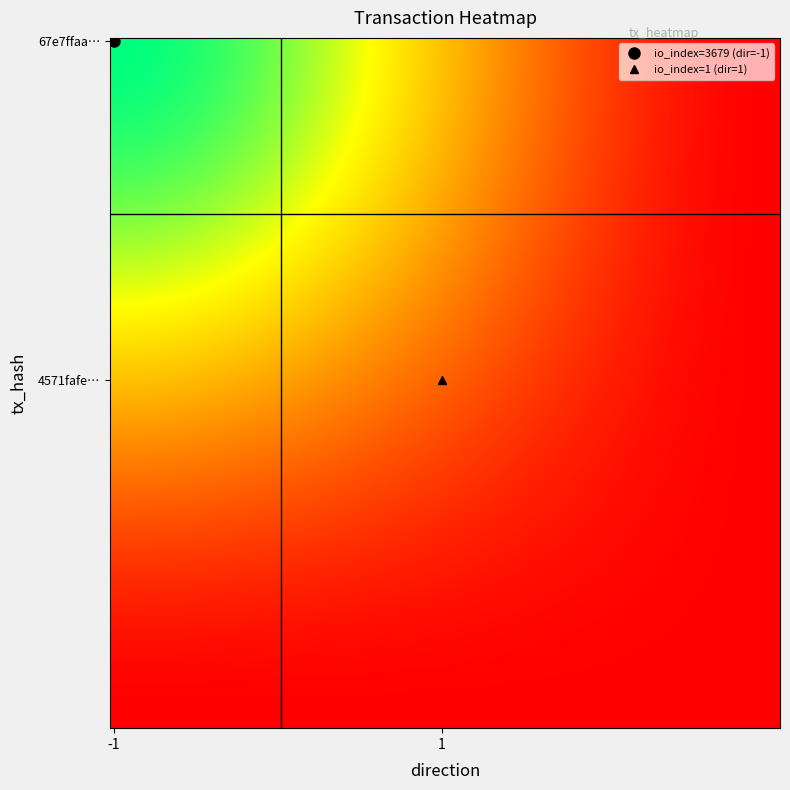

Reading left to right, transcribe all the data shown in this chart.

67e7ffaa67b1de51d41cb60055e8f456f8ea3a8: direction=-1	io_index=3679
4571fafeffc658d6a2a01954c2ef046535587c8: direction=1	io_index=1